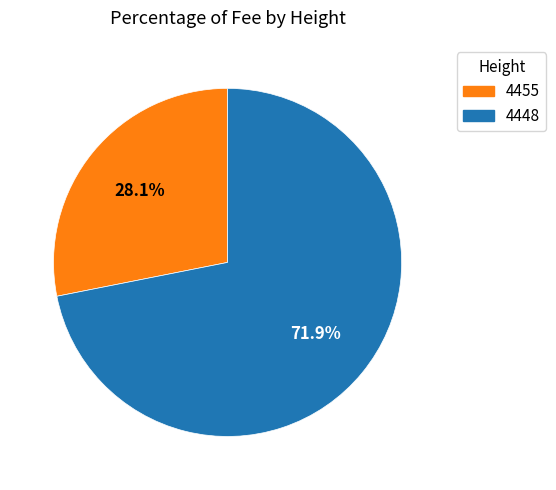

Is there a majority slice in this chart?

Yes